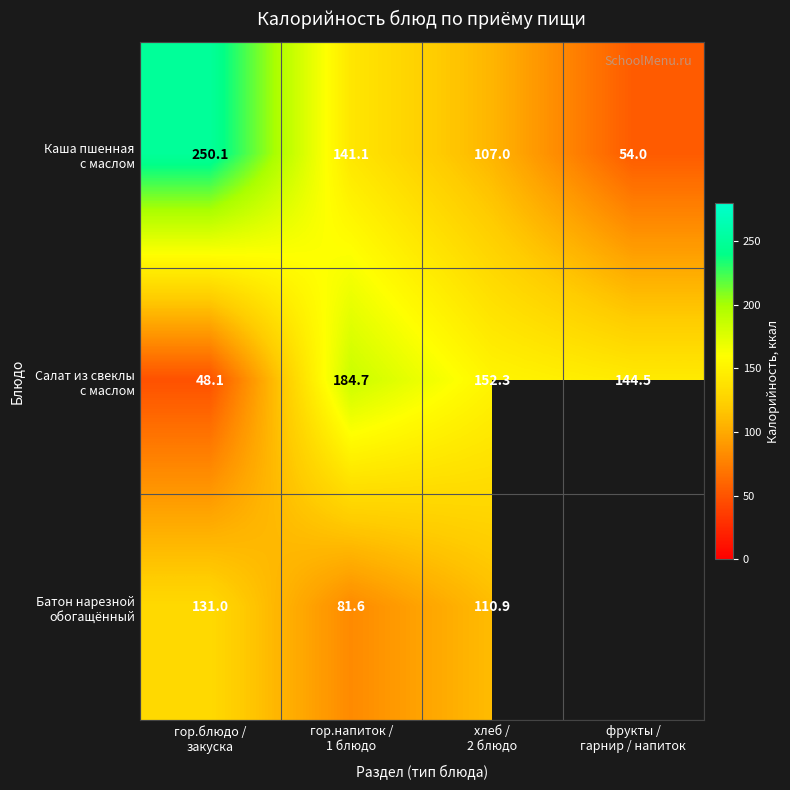

What is the spread (max minus min) of values at хлеб /
2 блюдо?

45.3